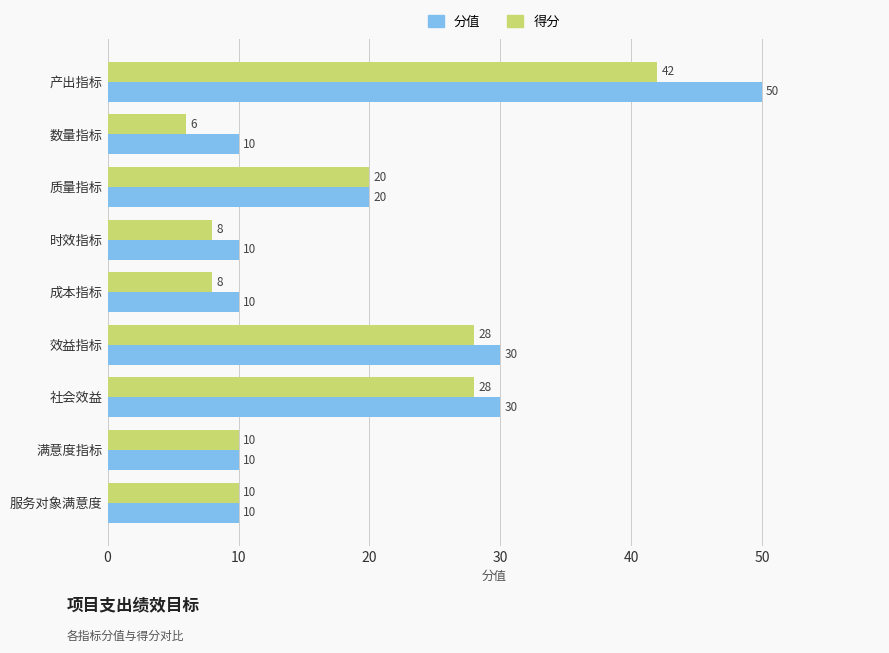

Rank the series by their average value, from lowest to highest.

得分, 分值